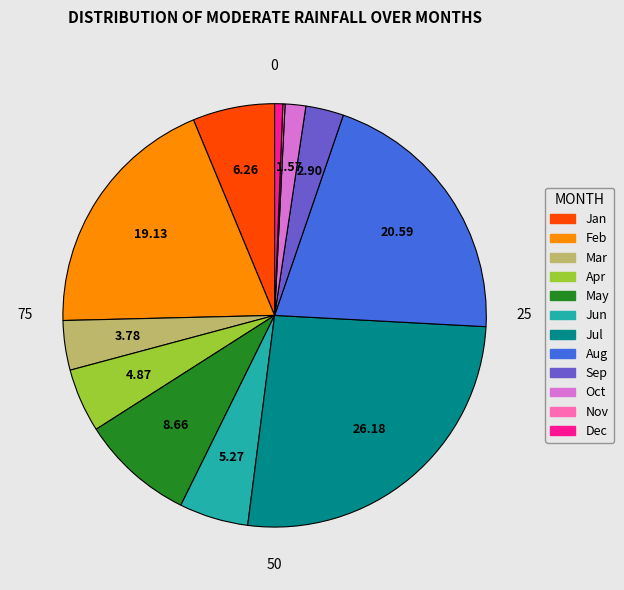

Is Oct the majority of the pie?

No